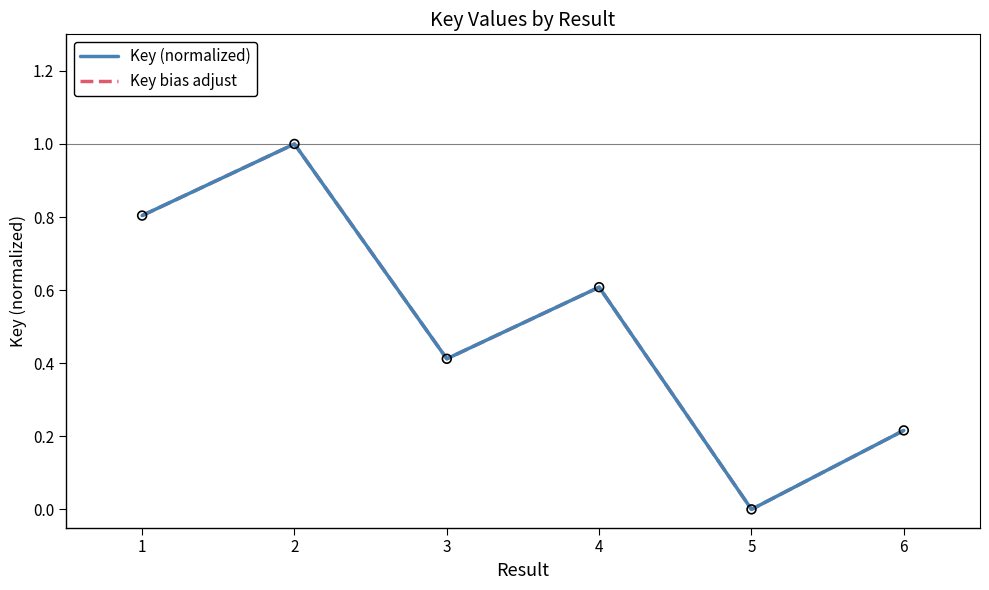

Does the chart have visible grid lines?

No